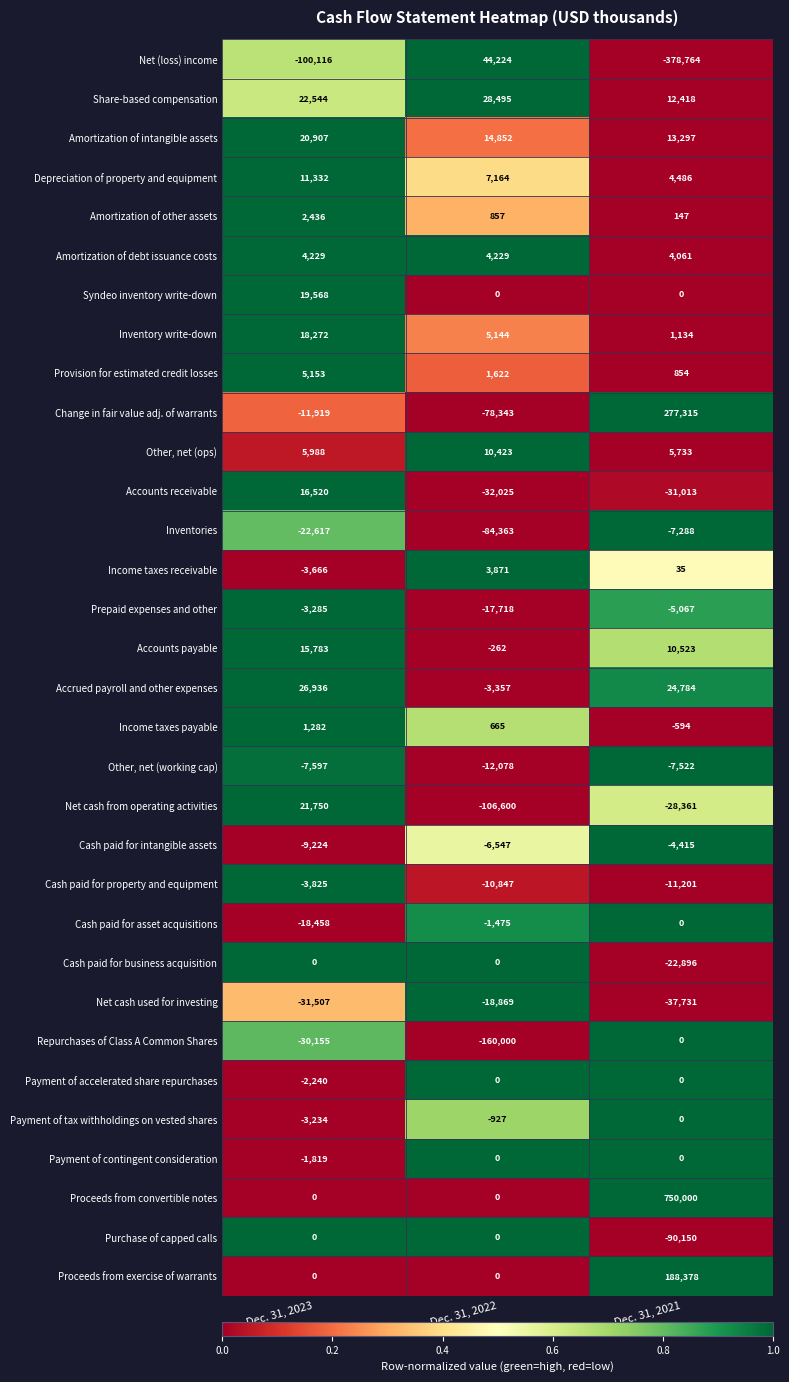

What is the average value of the Prepaid expenses and other series?

-8690